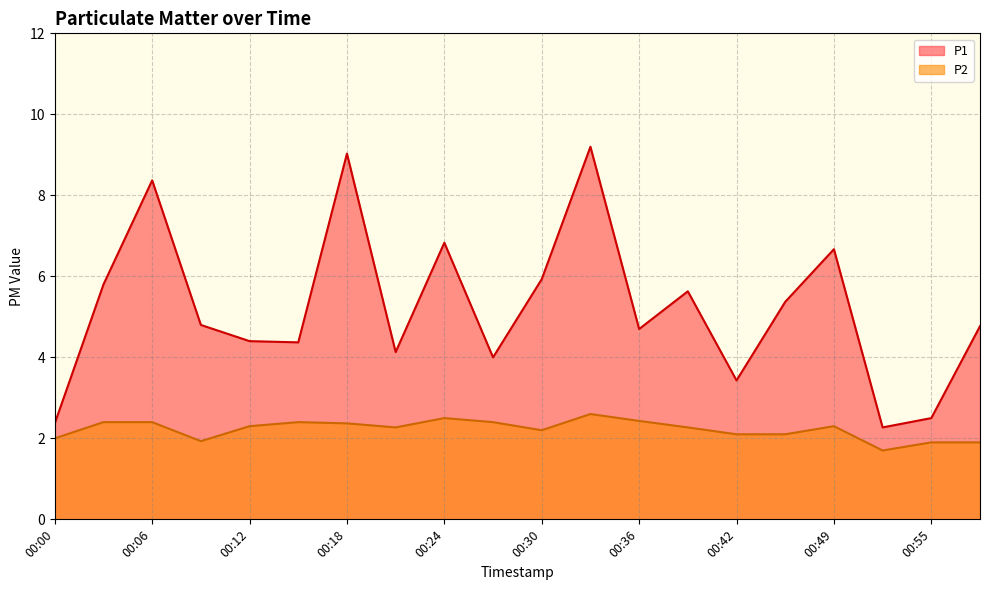

Does the chart have visible grid lines?

Yes